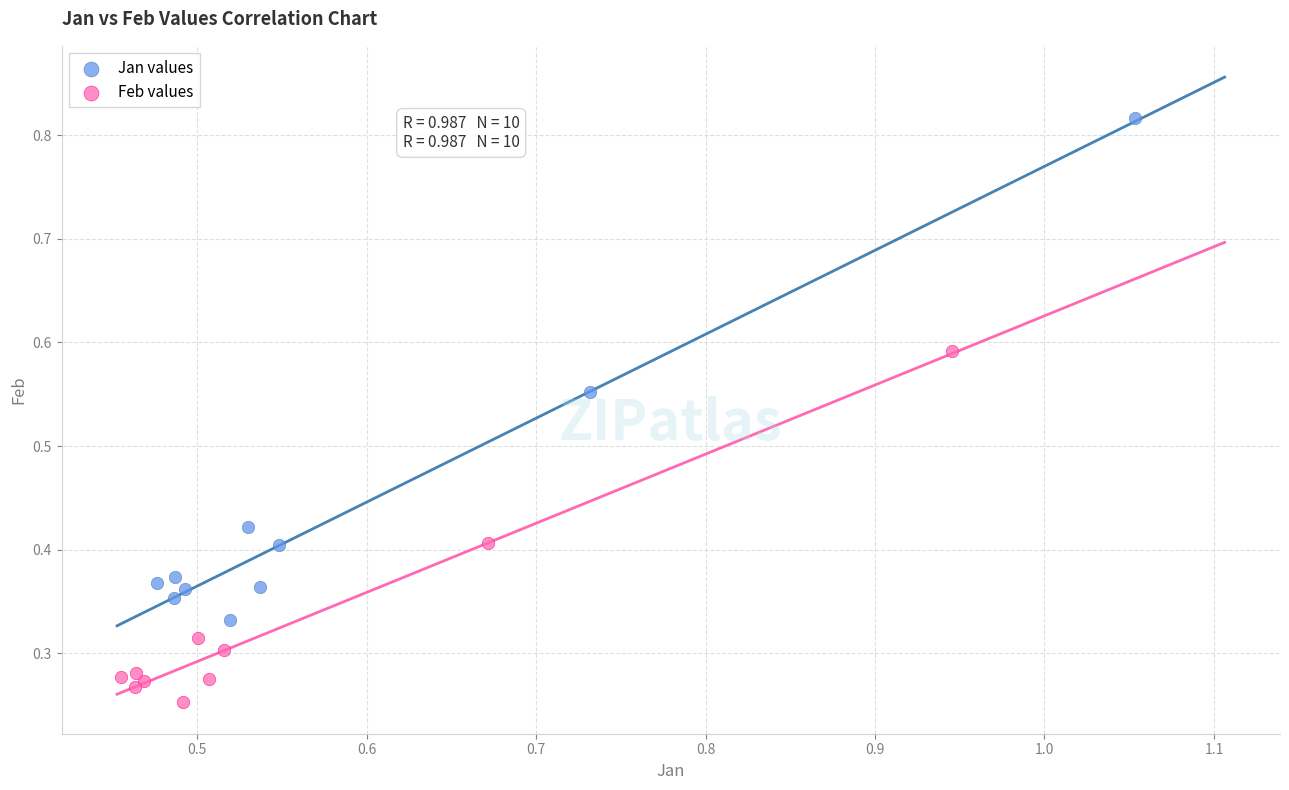

Which series has the widest spread of Y values?

Jan values